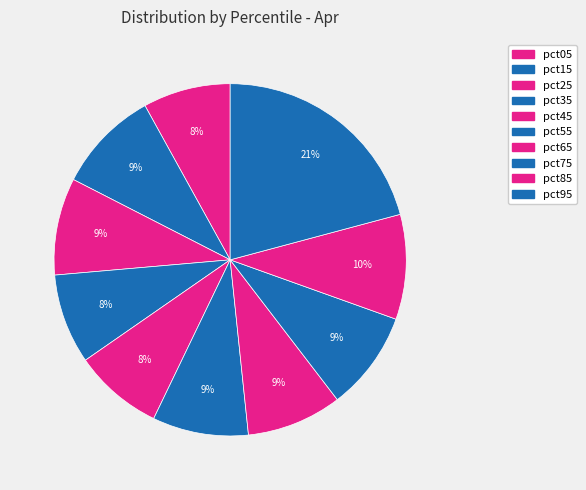

Does pct95 account for over 50% of the chart?

No